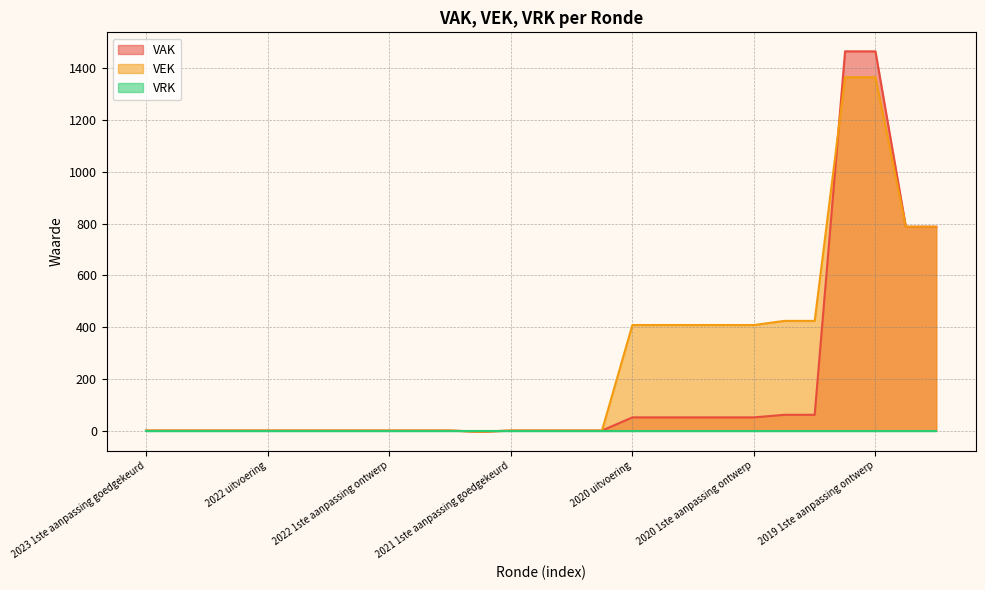

Which series has the widest spread of values?

VAK